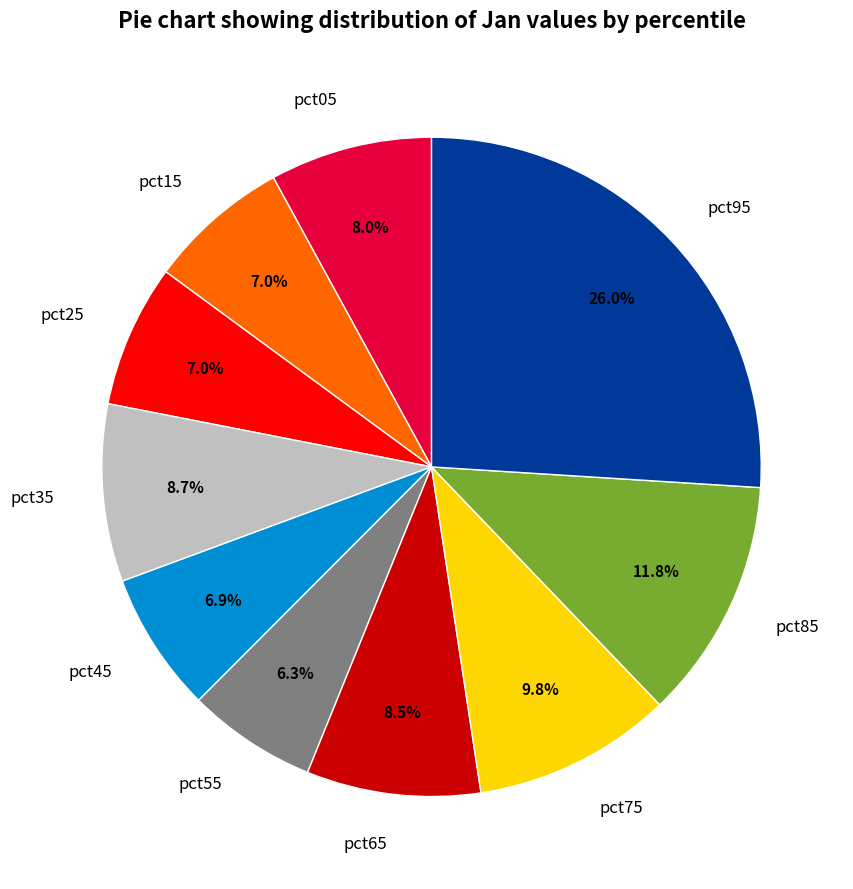

True or false: pct95 accounts for 26% of the total.

True